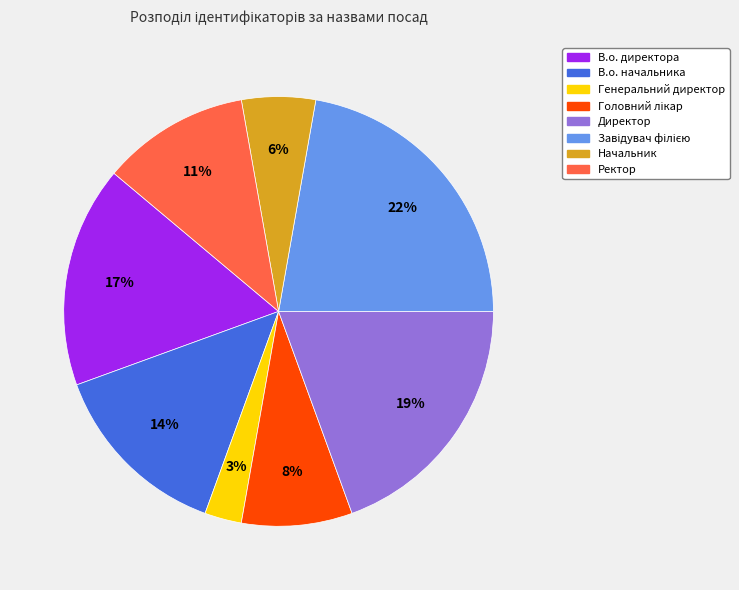

To the nearest percent, what is the average slice percentage?

12%